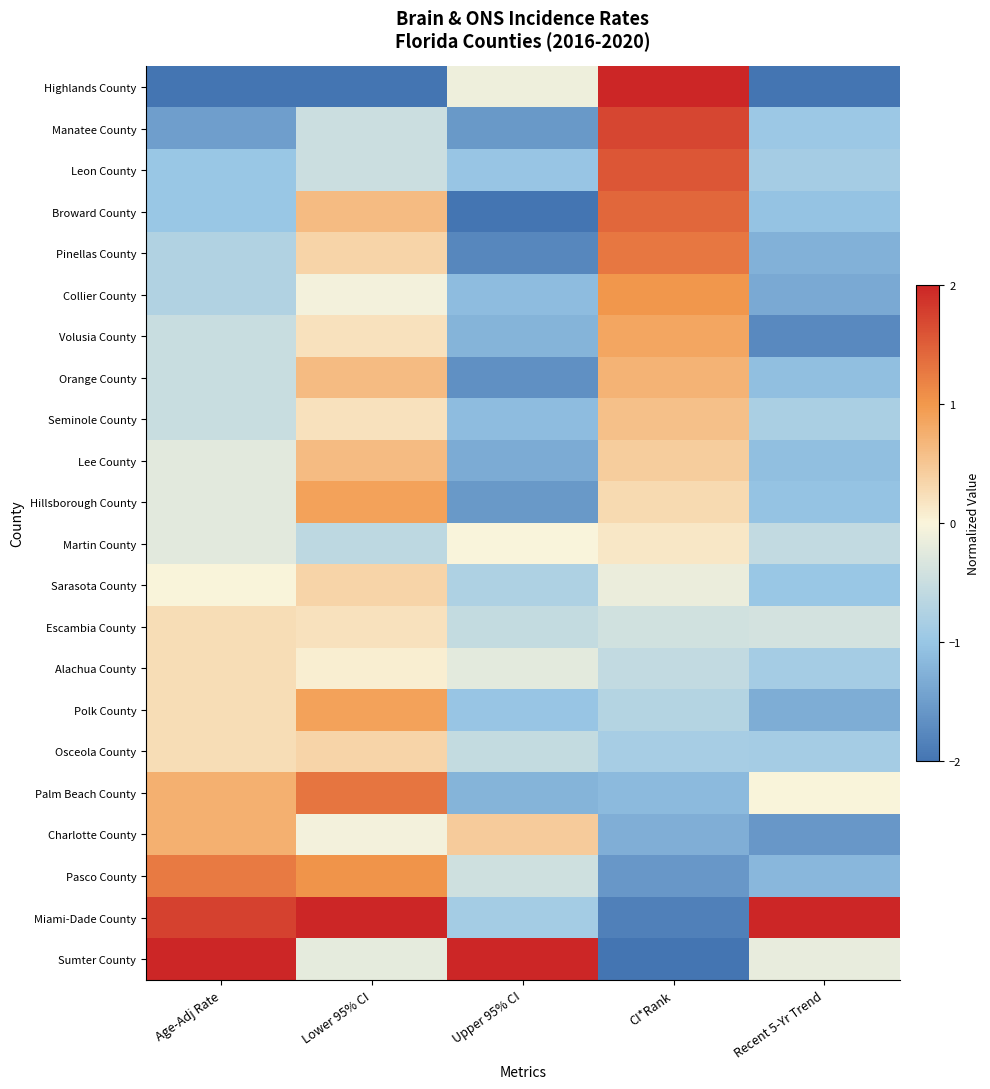

How many series are shown in this chart?

22